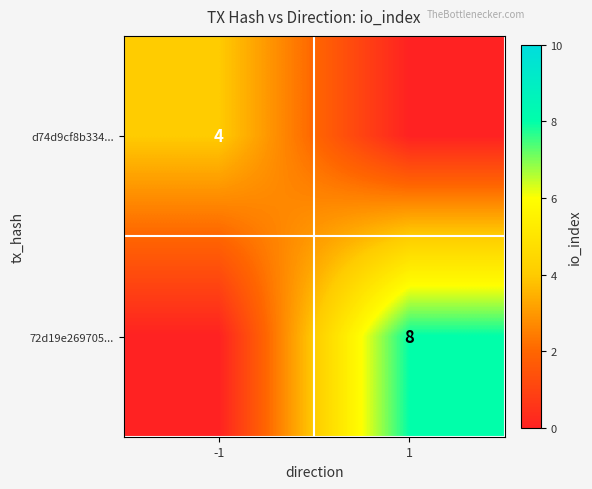

The value of 72d19e269705... at 1 is 8. True or false?

True